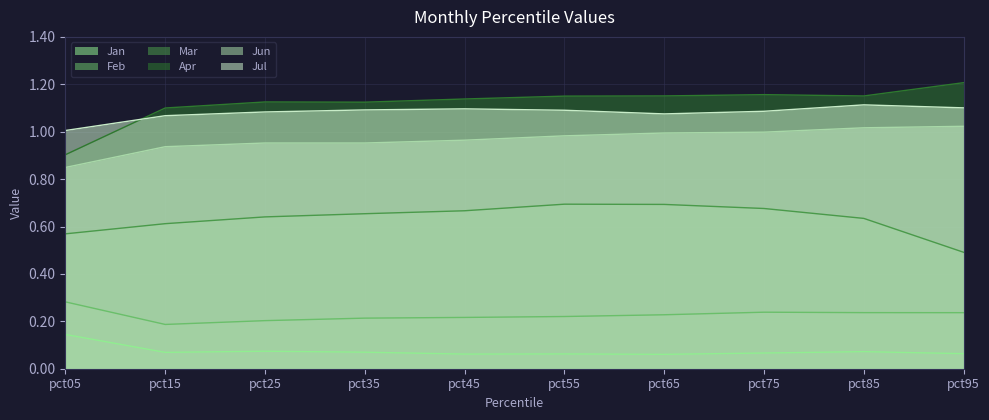

True or false: Jul has more than 0 interior local peaks.

True